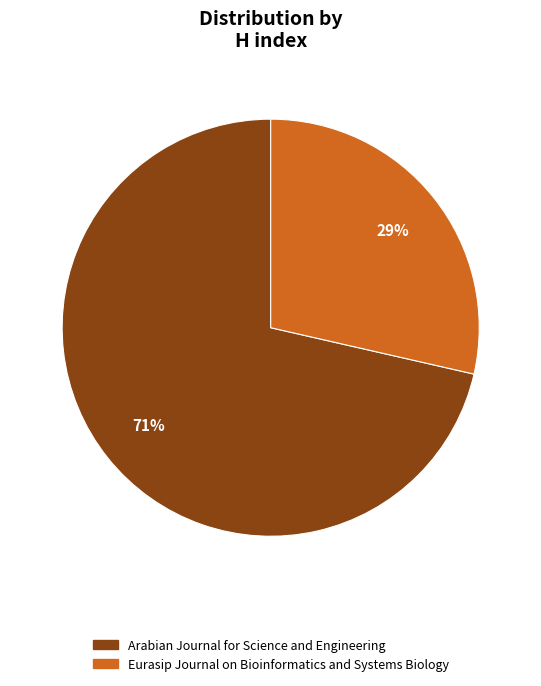

To the nearest percent, what is the average slice percentage?

50%